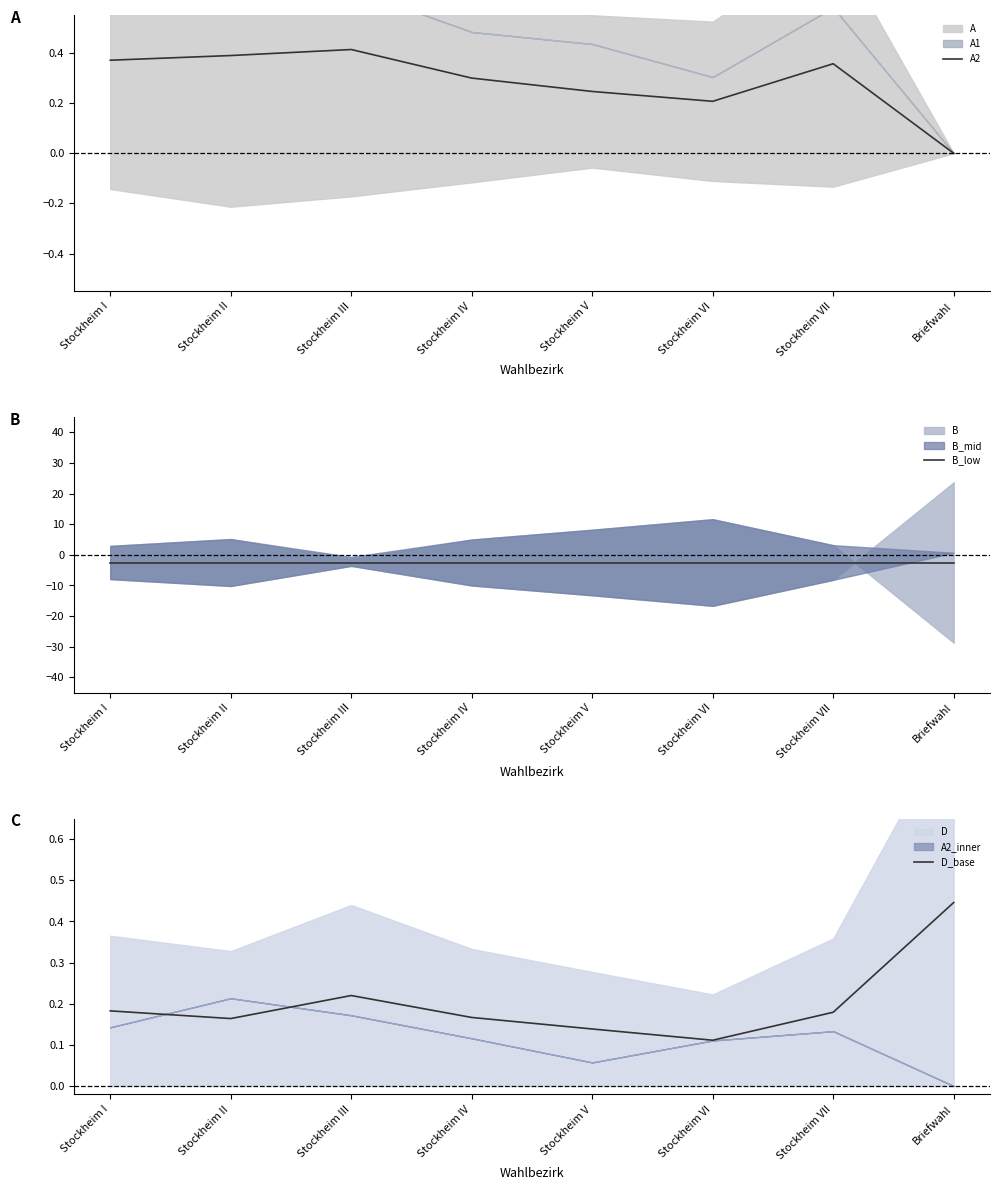

What is the label of the 2nd point from the left?

Stockheim II